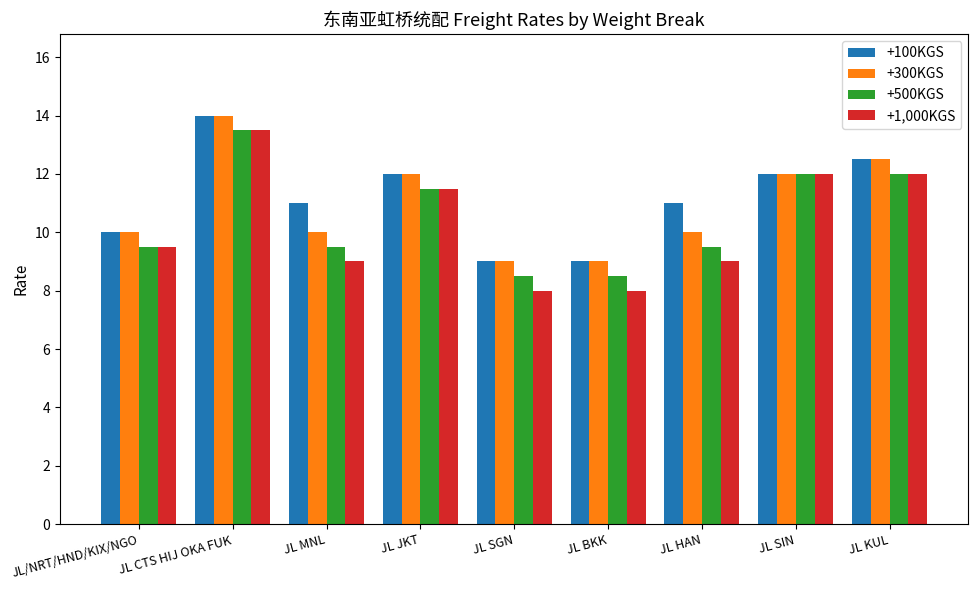

What is the difference between the second highest and second lowest values in the +1,000KGS series?

4.0